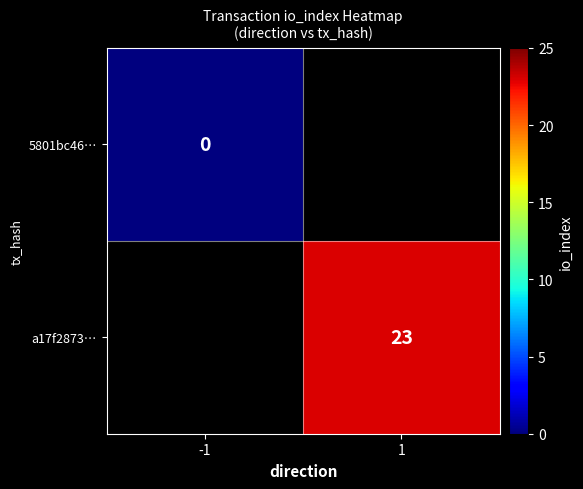

Is the value of a17f2873… at 1 greater than the value of 5801bc46… at -1?

Yes